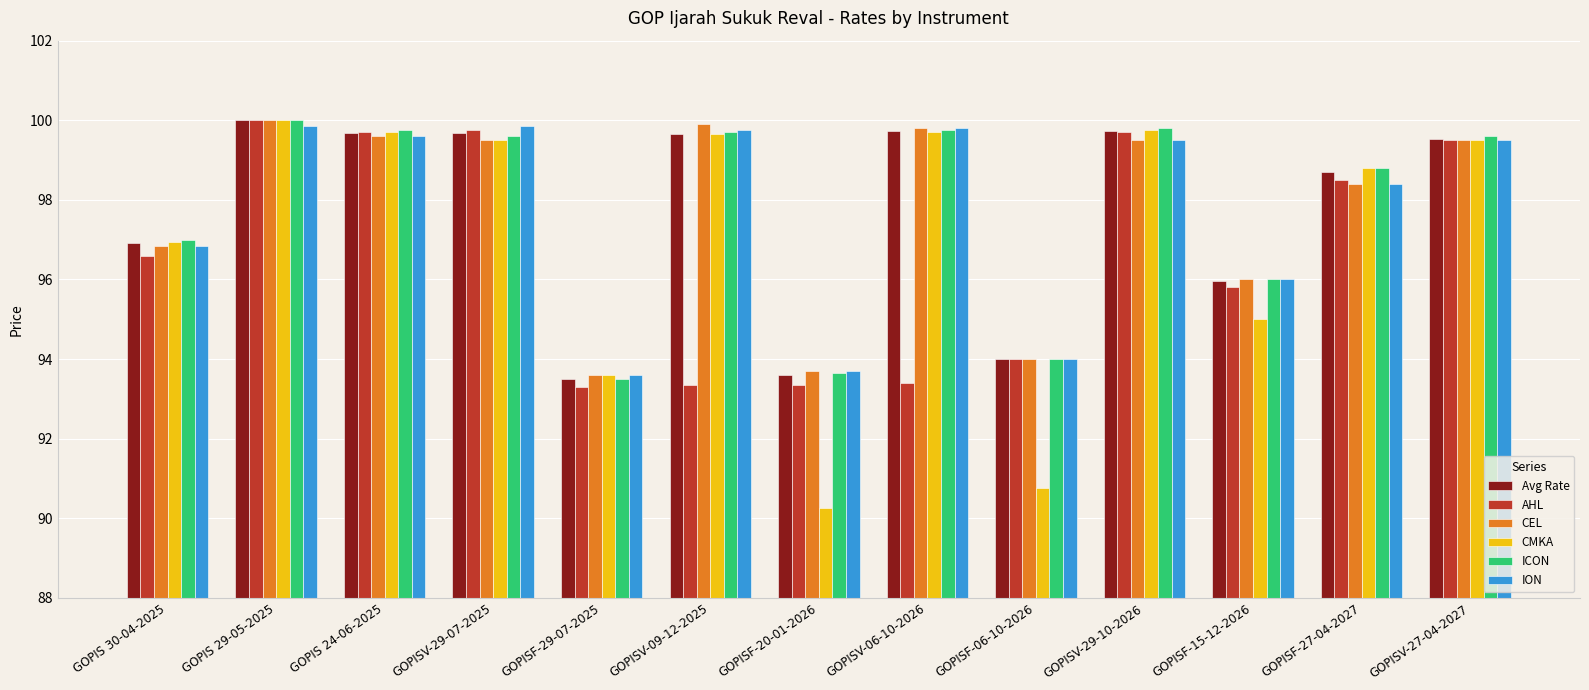

Does the chart contain stacked bars?

No